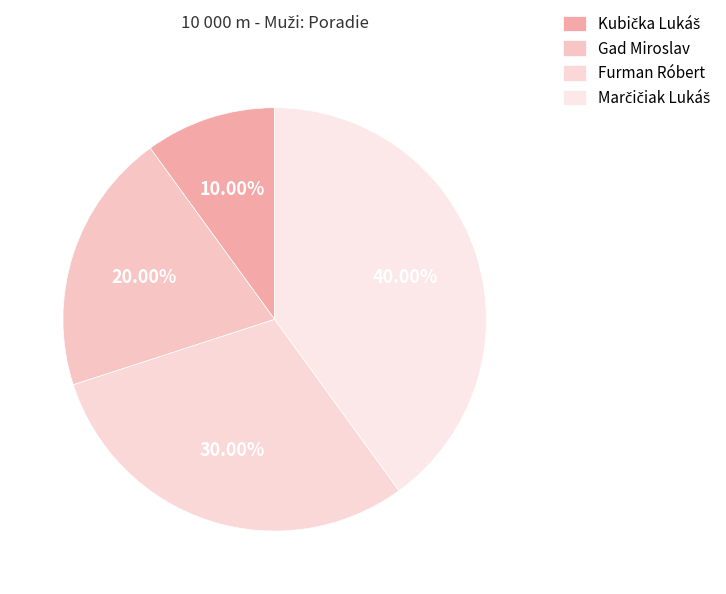

Combined, do Kubička Lukáš and Furman Róbert account for over 50%?

No